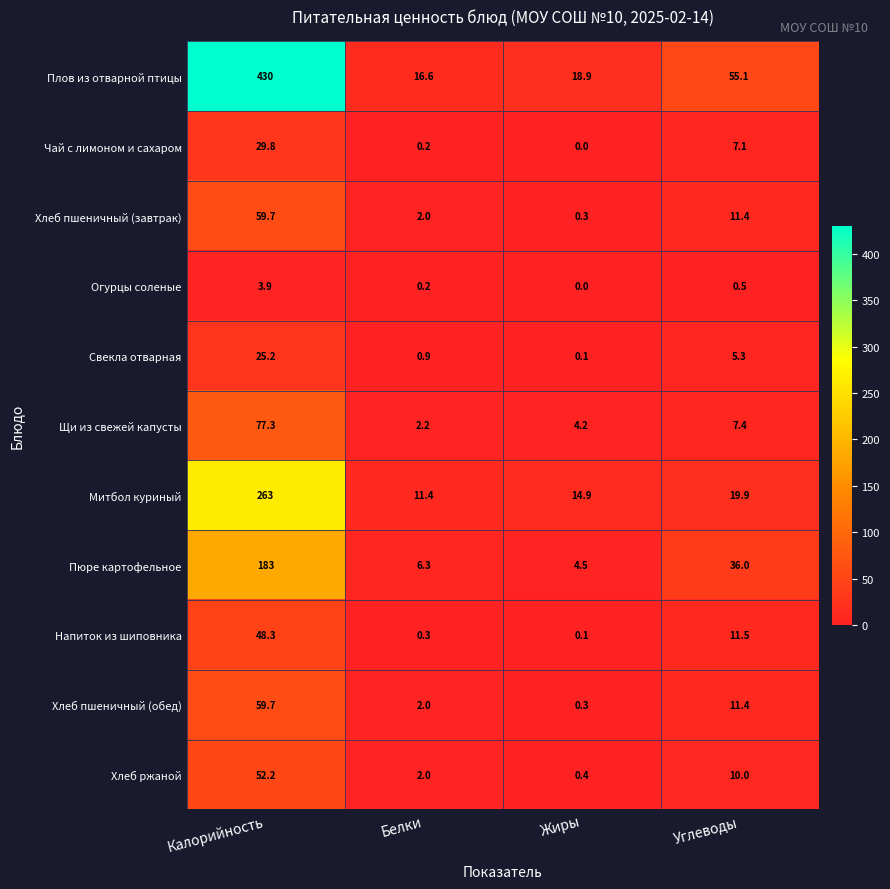

What is the average value of the Щи из свежей капусты series?

22.8